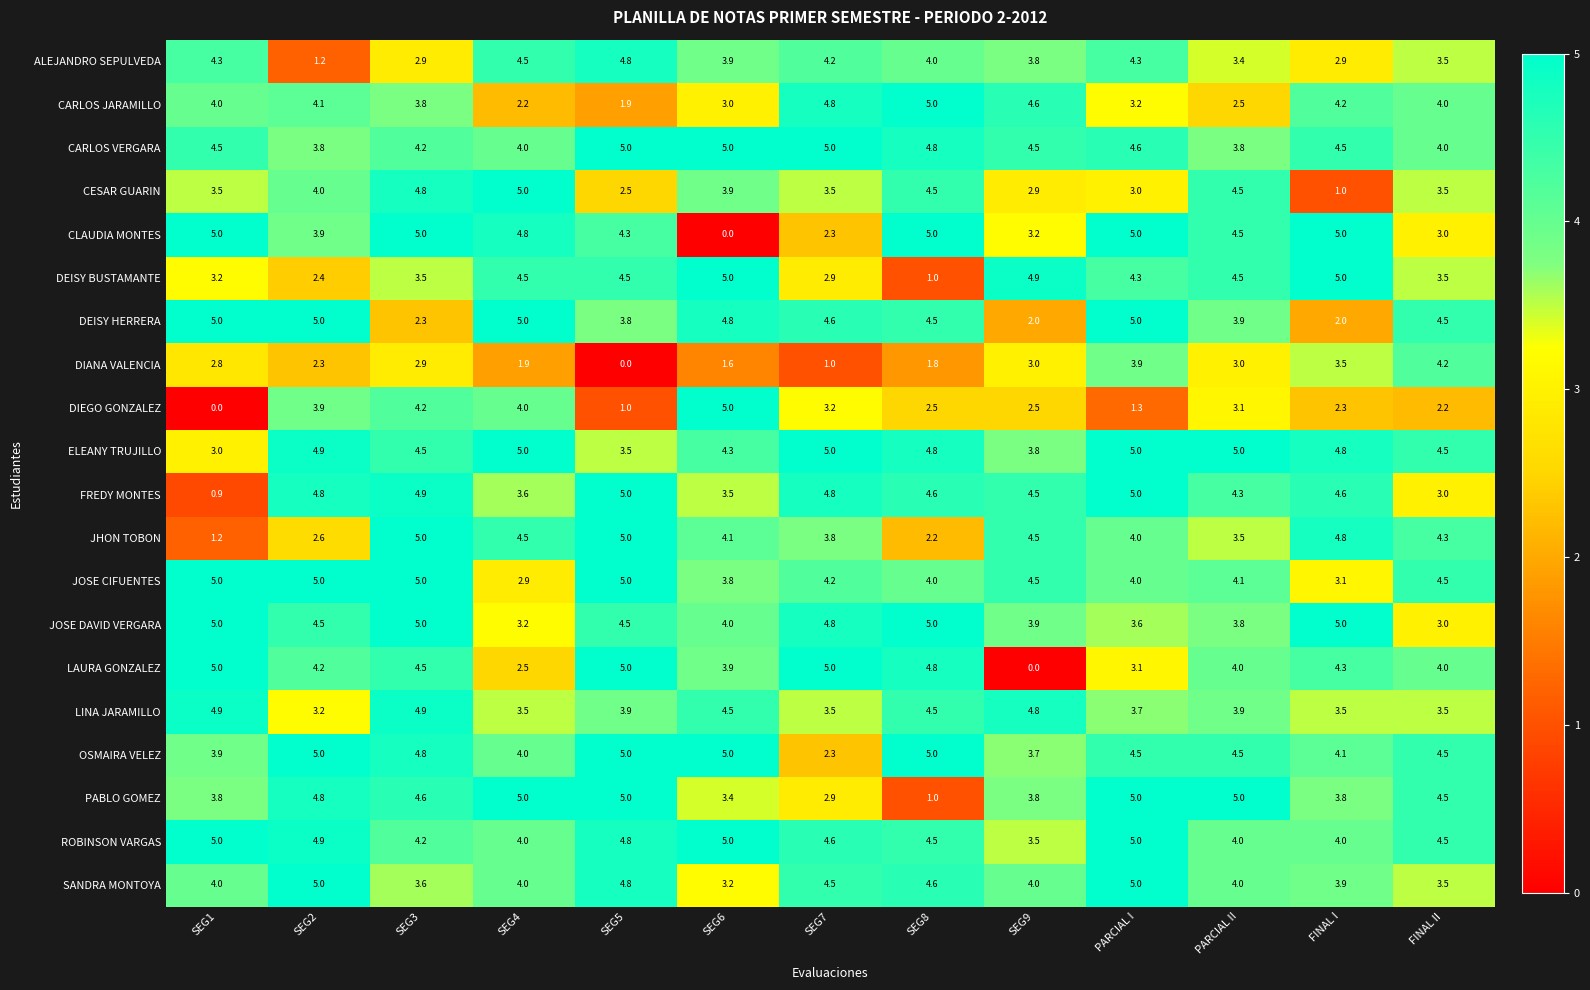

How many distinct data groups are displayed?

20